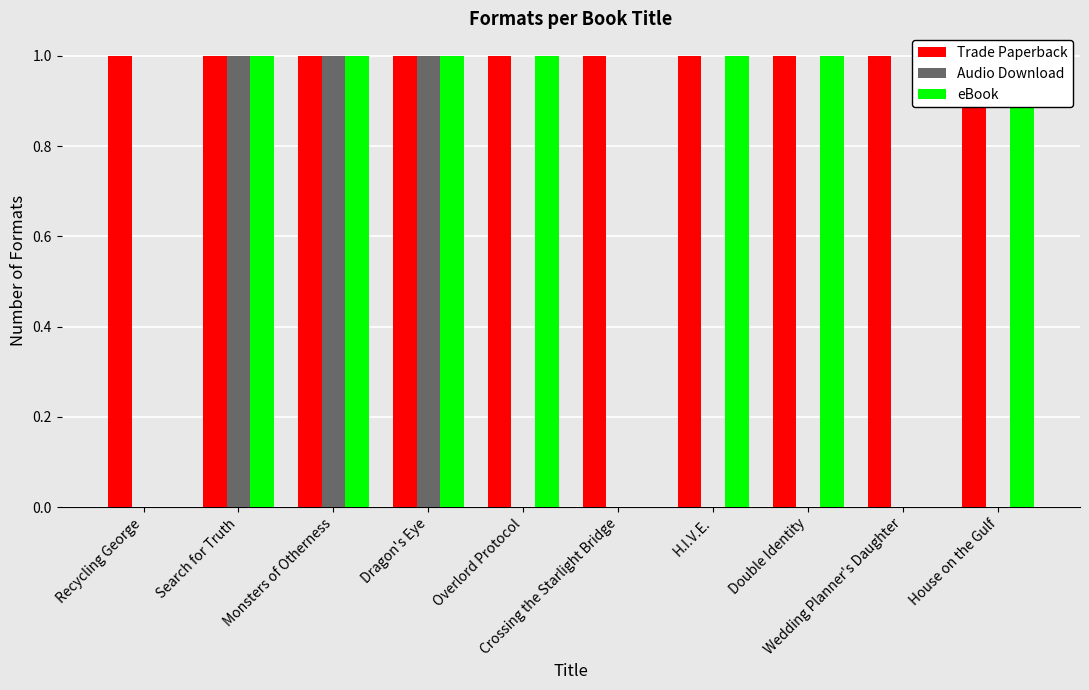

What are all the series names shown in the legend?

Trade Paperback, Audio Download, eBook